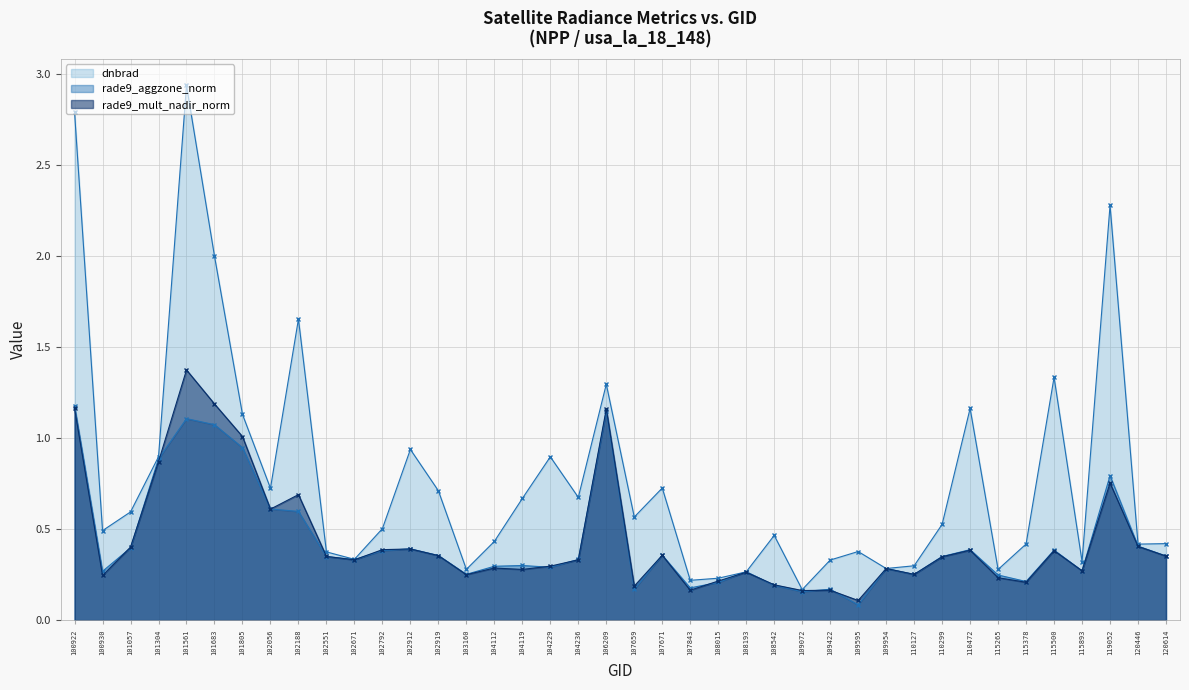

What is the smallest value displayed?

0.1